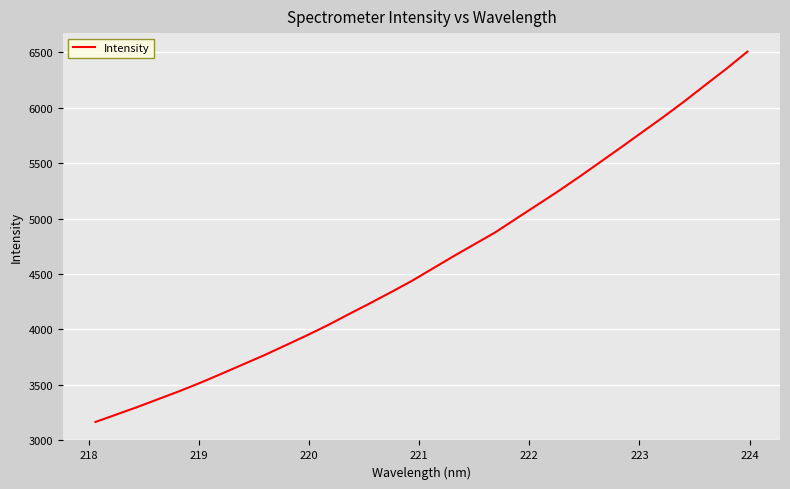

Count the number of categories in the chart.

32